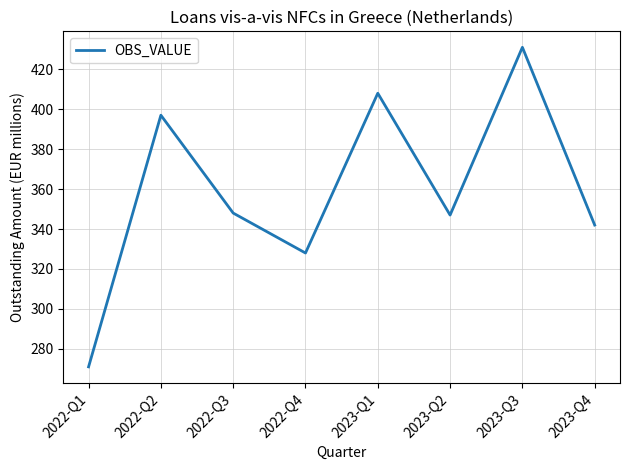

Reading left to right, transcribe all the data shown in this chart.

2022-Q1=271	2022-Q2=397	2022-Q3=348	2022-Q4=328	2023-Q1=408	2023-Q2=347	2023-Q3=431	2023-Q4=342